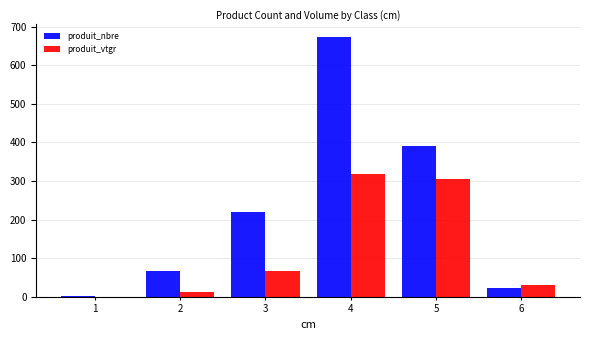

What are all the series names shown in the legend?

produit_nbre, produit_vtgr